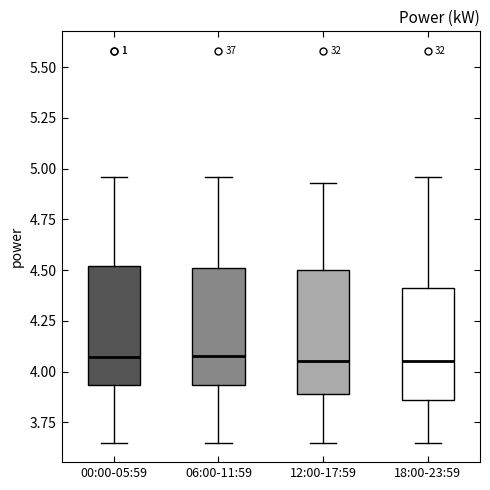

Reading left to right, read every box against the y-axis: the position of its median line, the range the box covers, and the ends of its whiskers. The values are not printed on the chart, so give them approximately, as read against the axis.

00:00-05:59: median 4.05, box 3.95 to 4.50, whiskers 3.65 to 4.95
06:00-11:59: median 4.10, box 3.95 to 4.50, whiskers 3.65 to 4.95
12:00-17:59: median 4.05, box 3.90 to 4.50, whiskers 3.65 to 4.95
18:00-23:59: median 4.05, box 3.85 to 4.40, whiskers 3.65 to 4.95